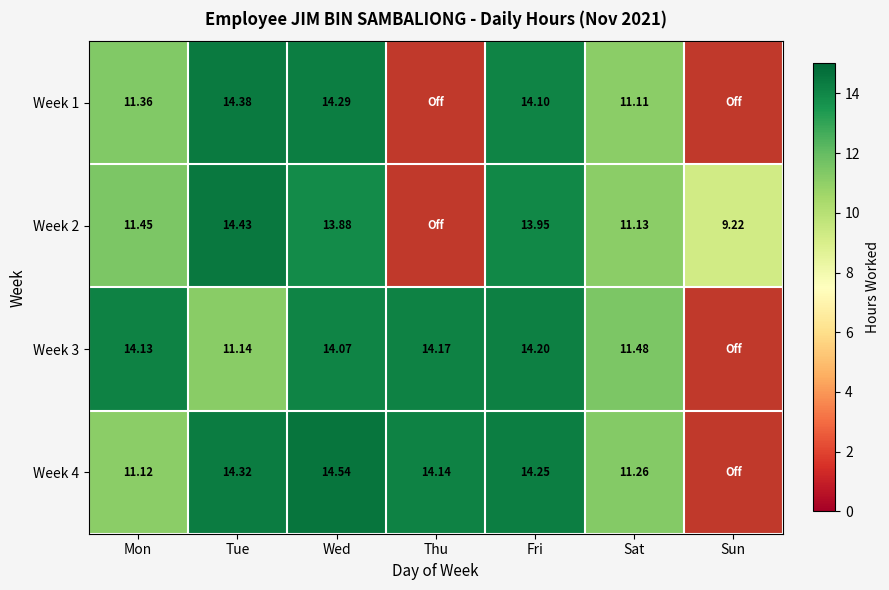

The Week 4 series shows 21.9 at Fri. True or false?

False